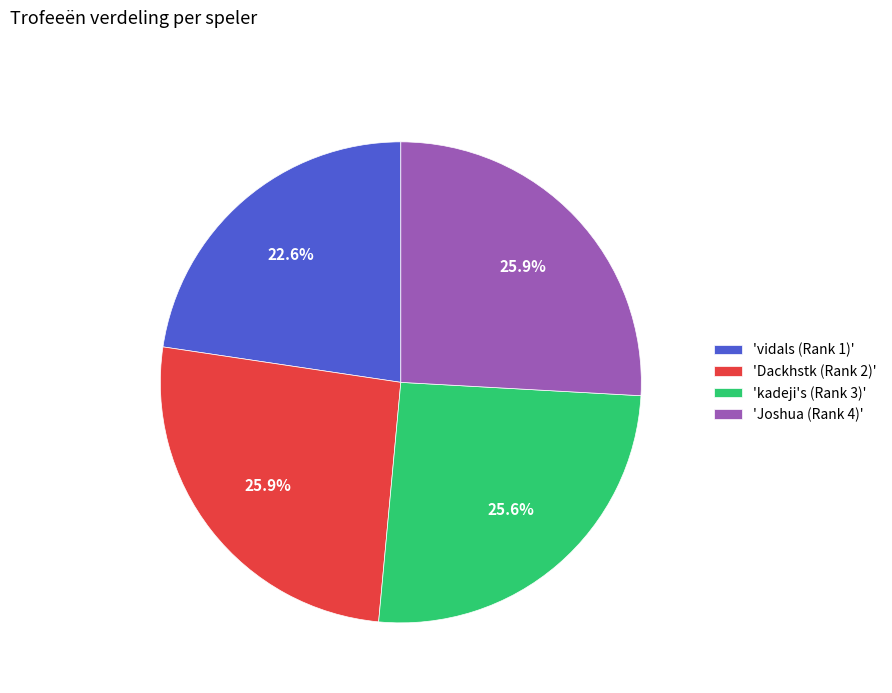

What portion of the pie excludes 'kadeji's (Rank 3)'?

74.4%